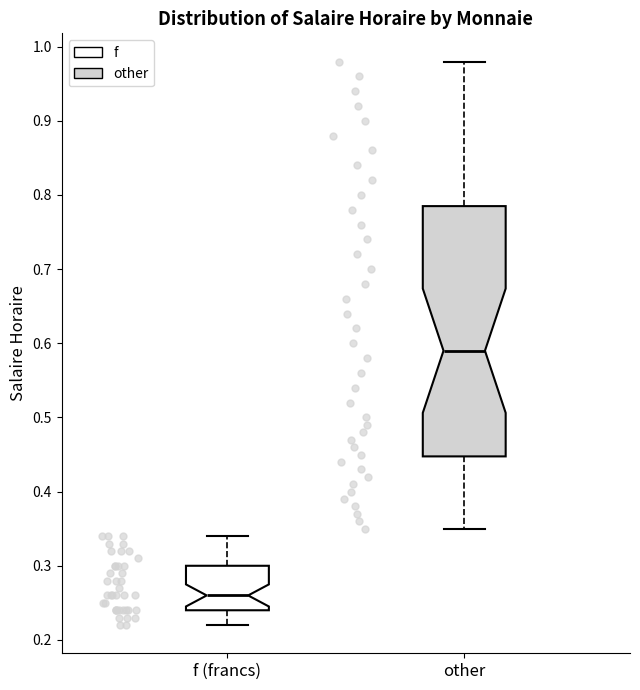

Where does the lower whisker of the box for f (francs) end on the y-axis? The values are not printed on the chart, so give them approximately, as read against the axis.

0.22